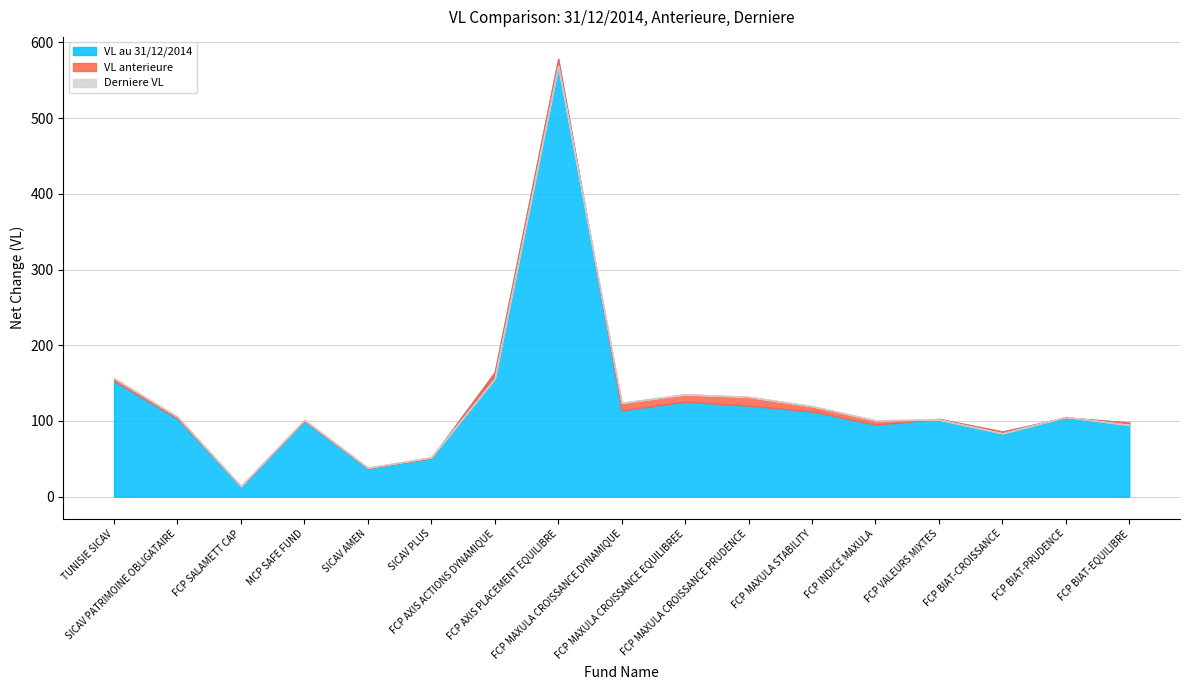

What is the sum of all VL anterieure values?

2189.8